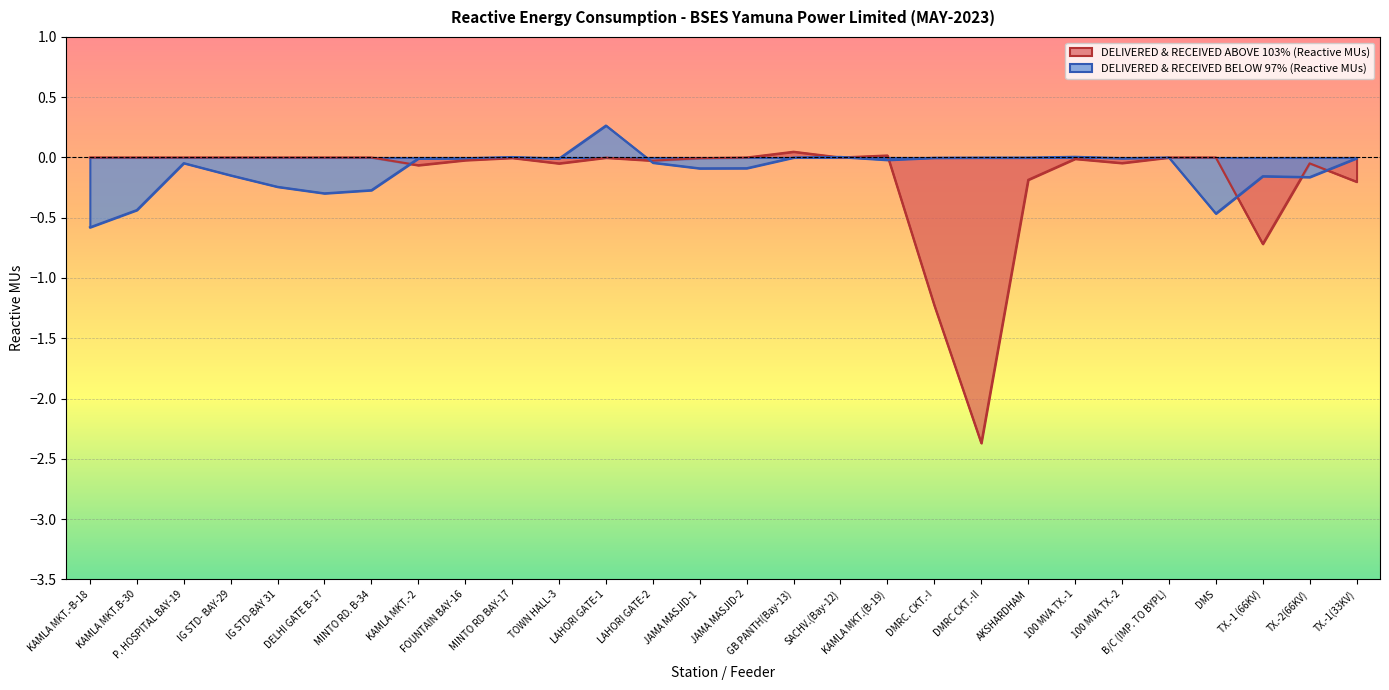

How many values in DELIVERED & RECEIVED ABOVE 103% (Reactive MUs) are above zero?

2